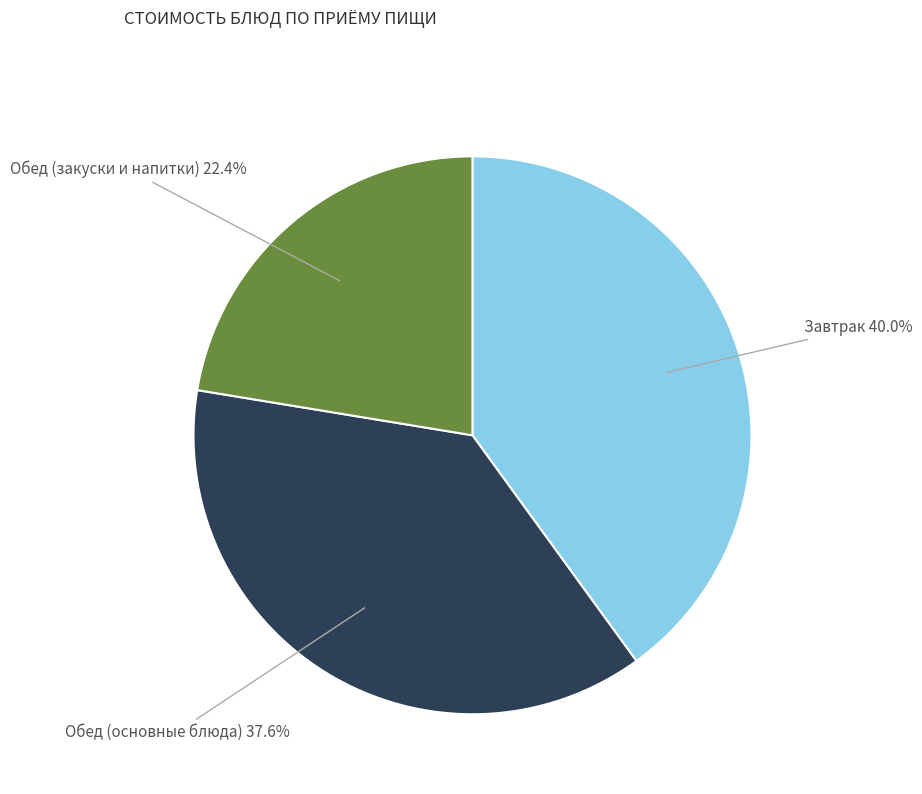

Approximately how many times larger is the value at Обед (закуски и напитки) compared to Обед (основные блюда)?

0.6